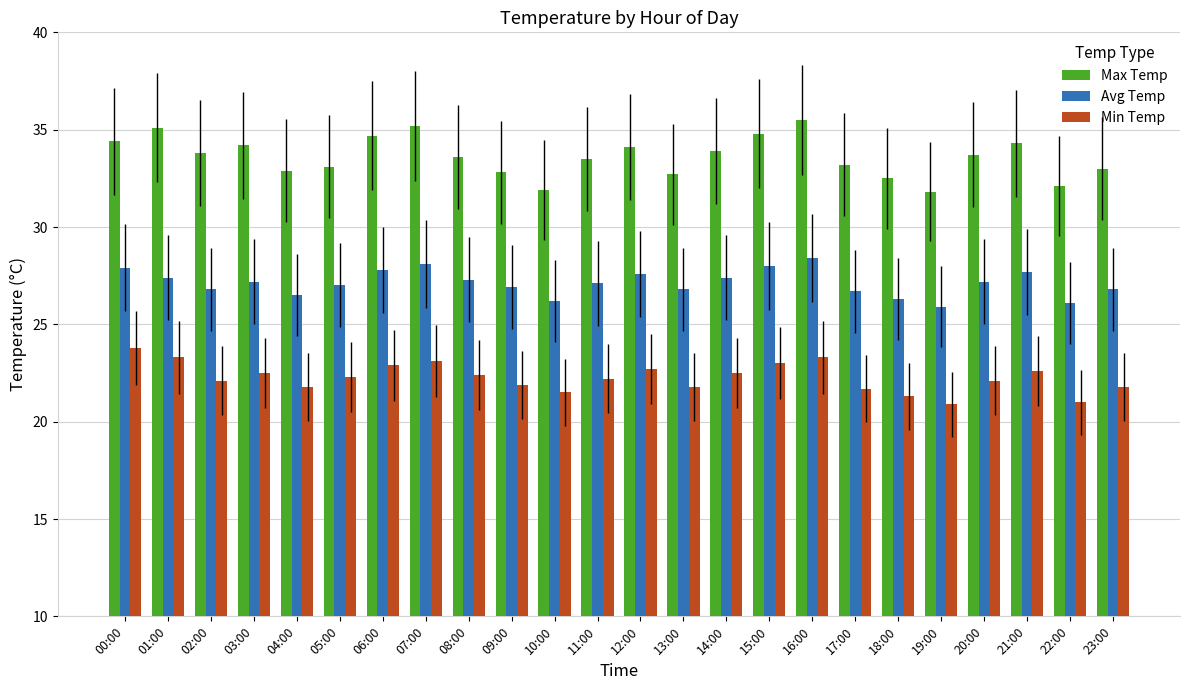

Which label corresponds to the largest value in the chart?

16:00